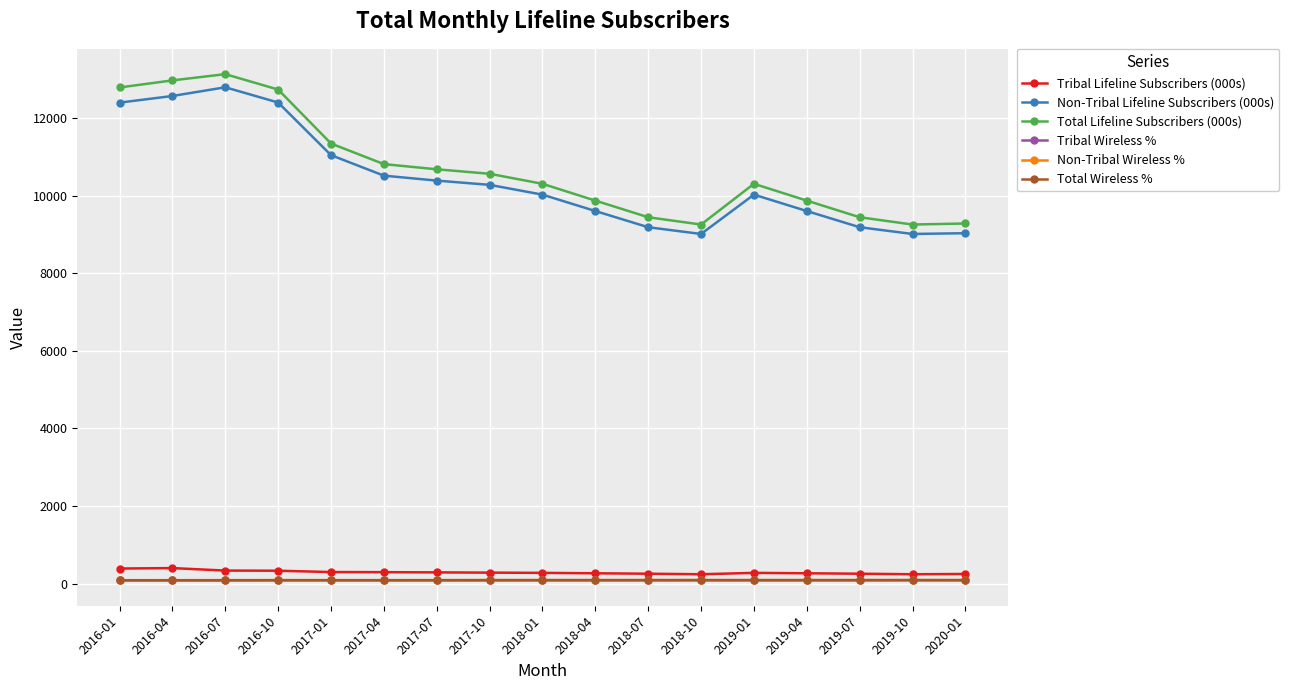

What is the greatest value displayed?

13128.3